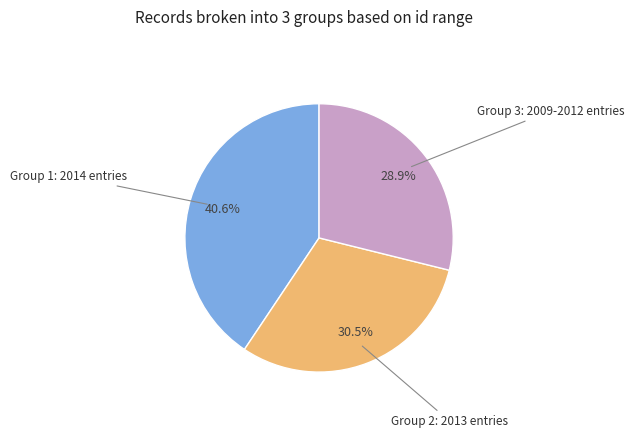

How many segments does this pie chart have?

3